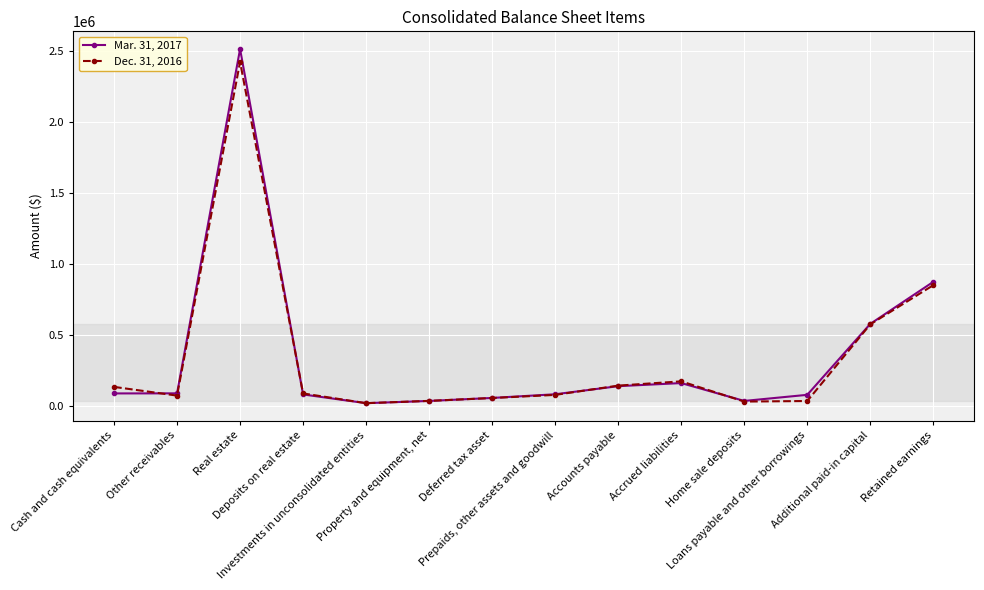

What value does the Mar. 31, 2017 series have at Loans payable and other borrowings, to the nearest 100?

75800